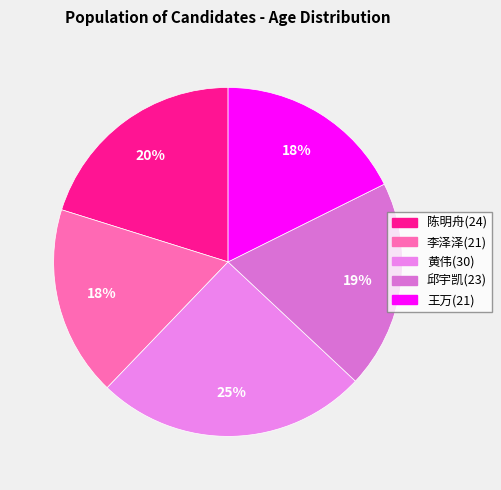

What percentage is the 黄伟(30) slice, to the nearest percent?

25%